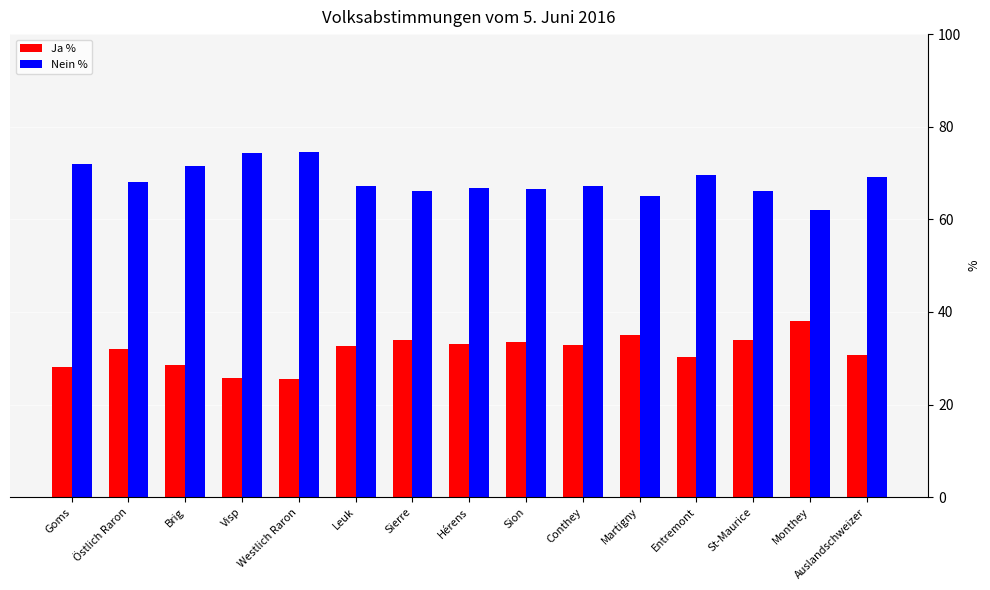

What is the average value of the Nein % series?

68.4